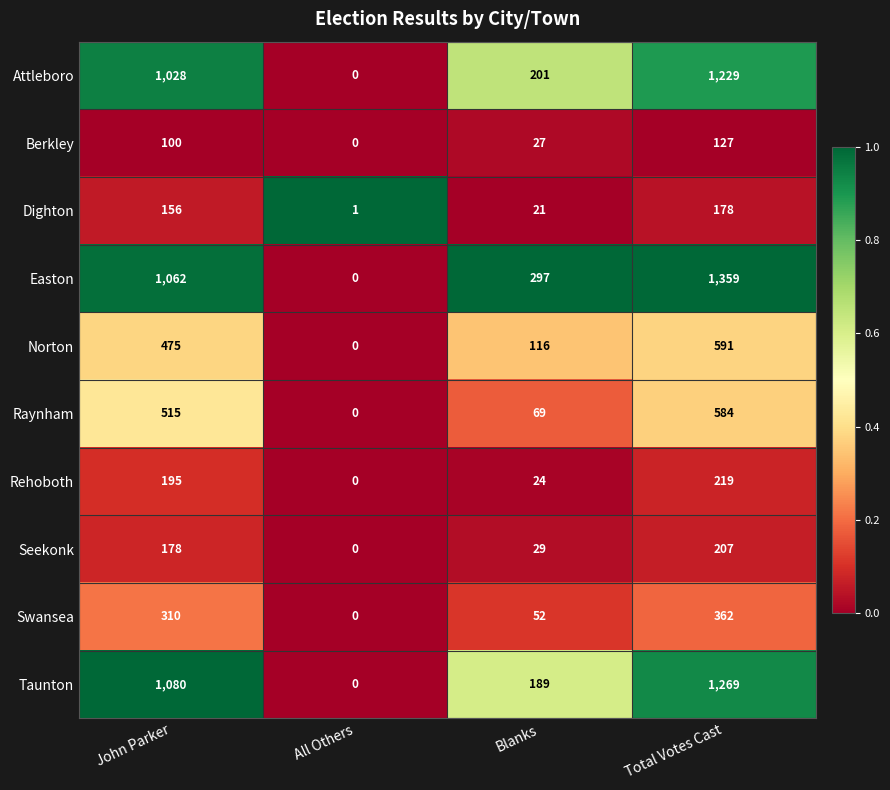

Rank the series by their maximum value, from highest to lowest.

Easton, Taunton, Attleboro, Norton, Raynham, Swansea, Rehoboth, Seekonk, Dighton, Berkley